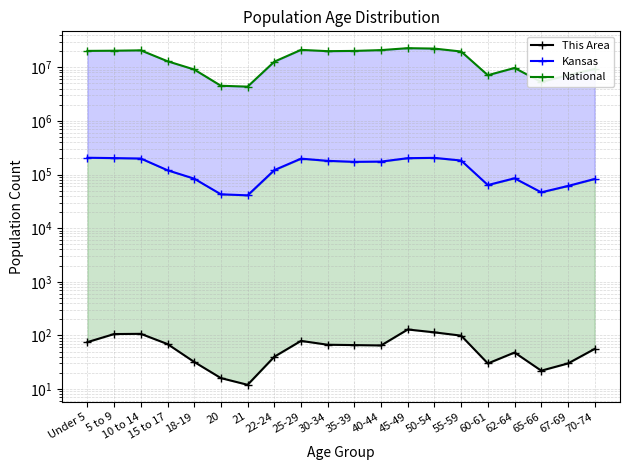

What is the minimum value for Kansas?

40931